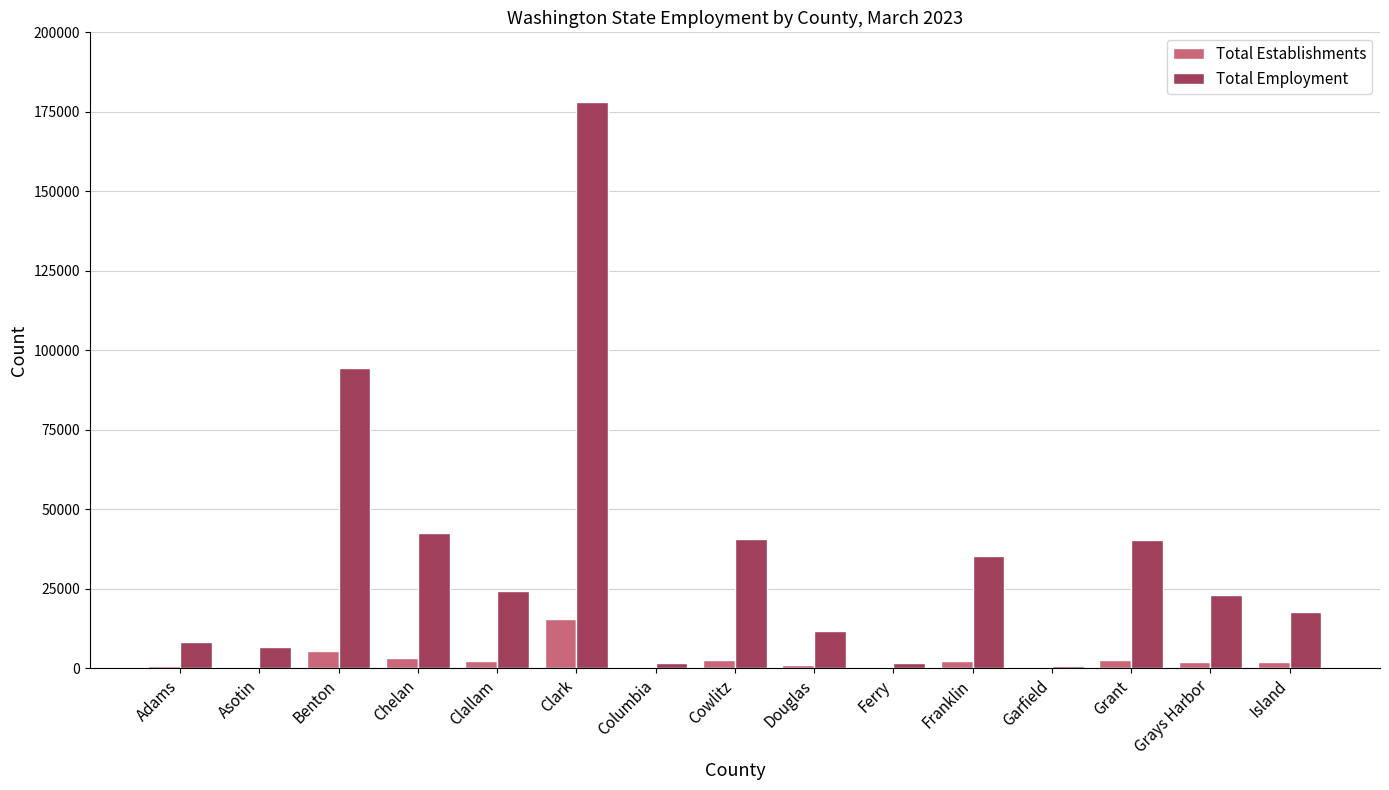

True or false: Total Employment has a value of 35320 at Grays Harbor.

False